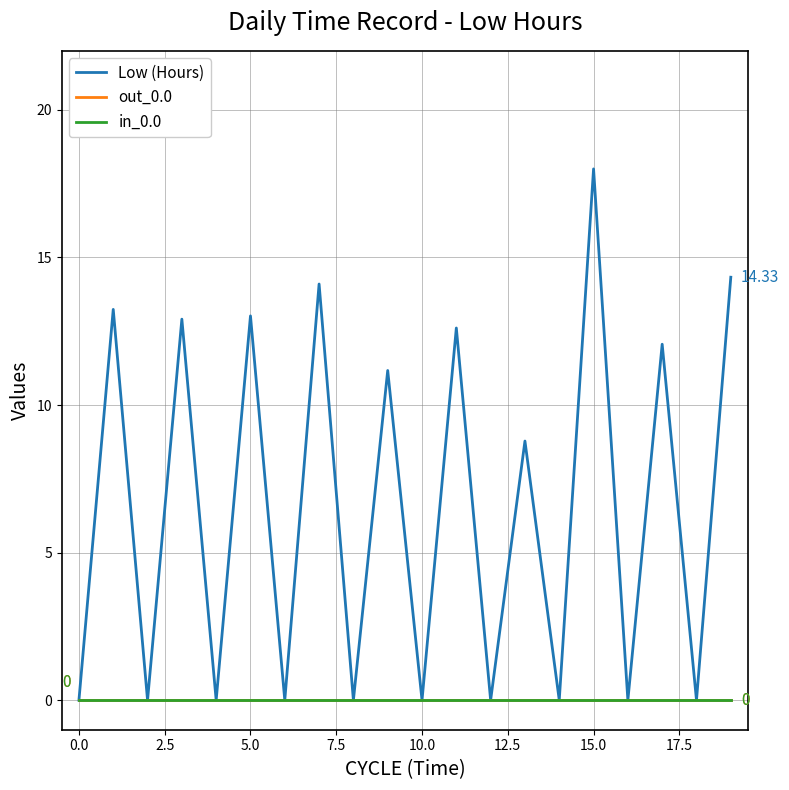

Does the chart display data point markers on the line(s)?

No